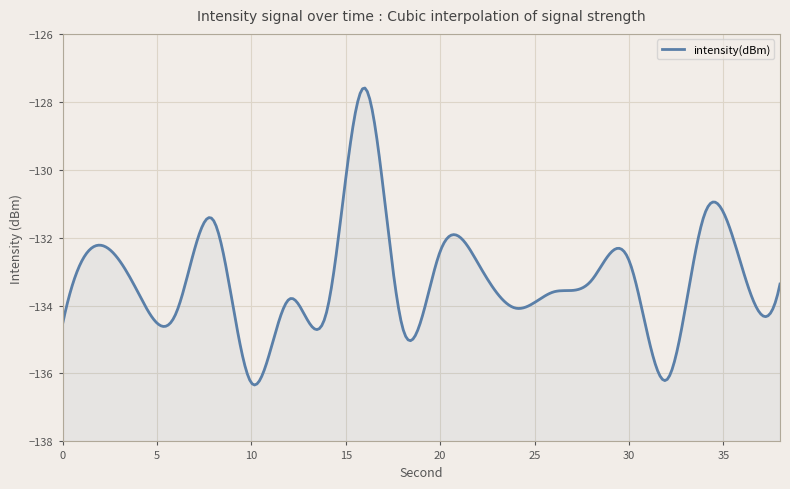

Is it true that the value at 30 is -236.3?

False